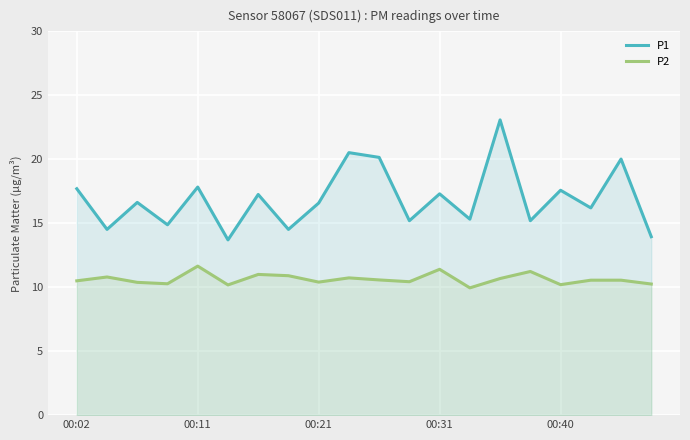

What are all the series names shown in the legend?

P1, P2